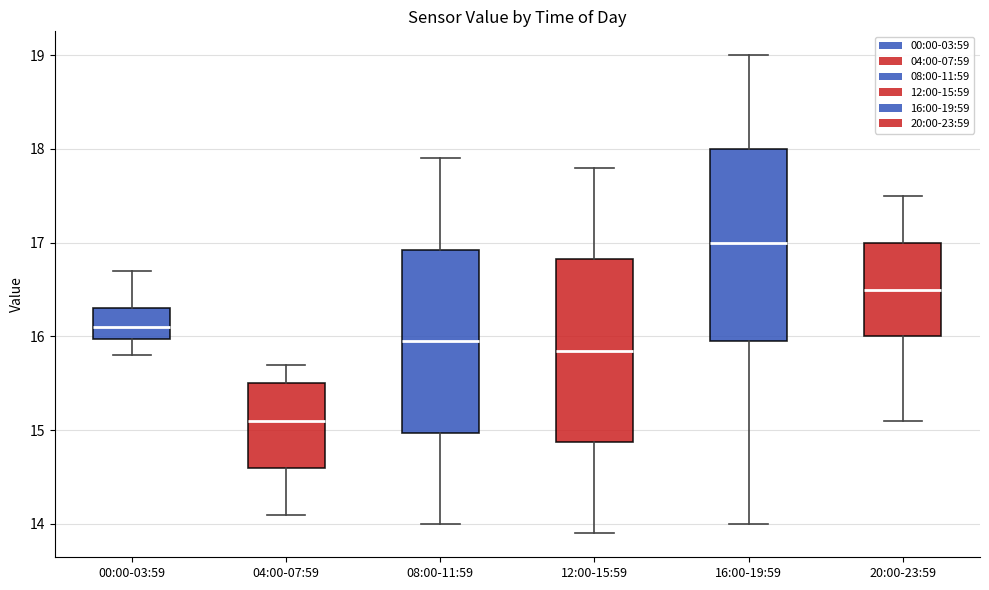

Which box is the tallest, from its lower edge to its upper edge?

16:00-19:59